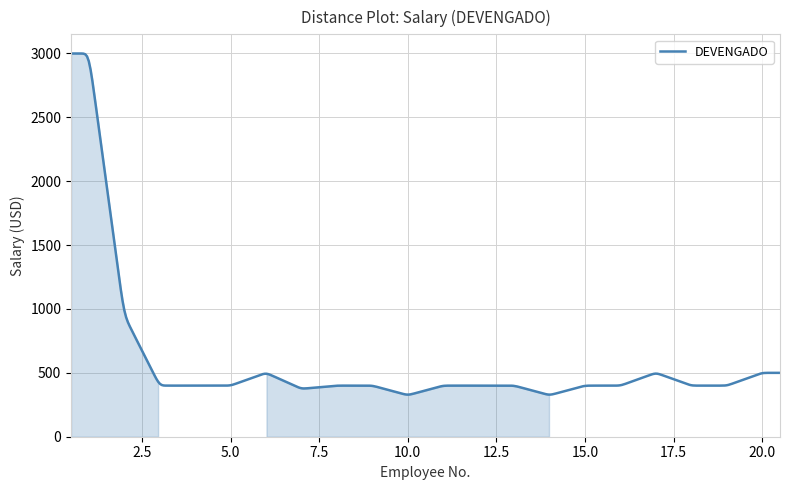

How many lines are shown in the chart?

1